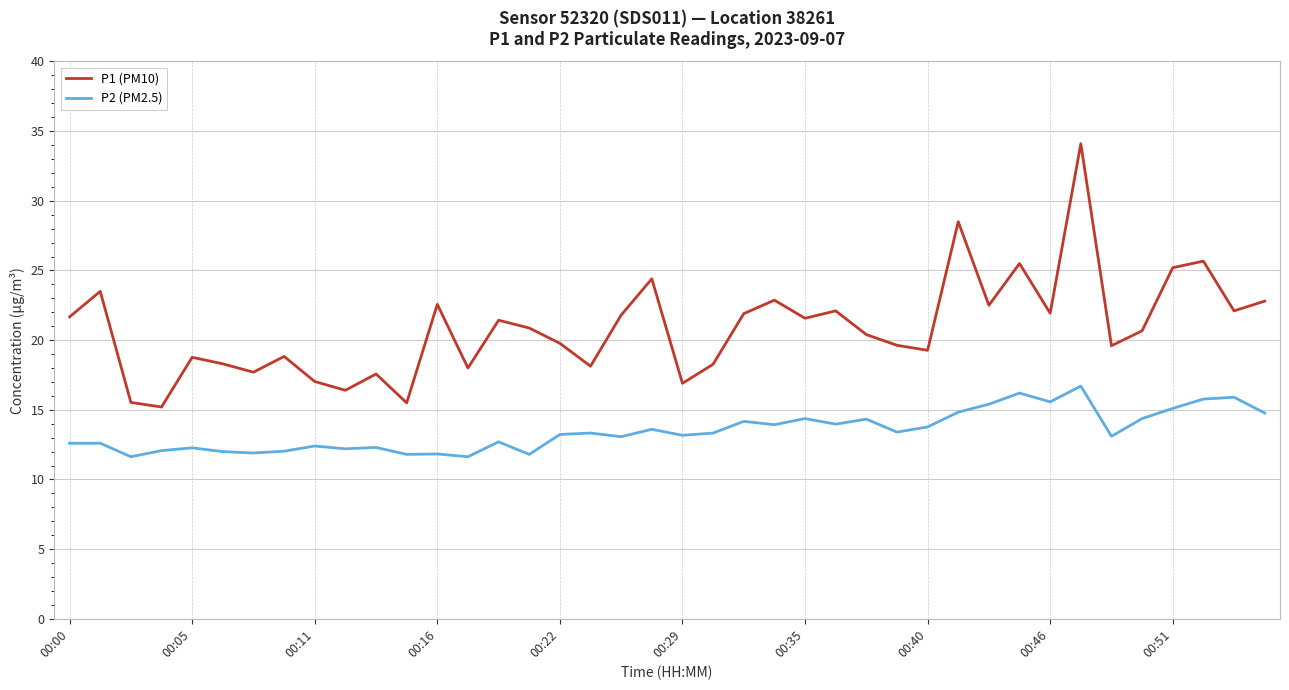

What is the lowest value of the P2 (PM2.5) series?

11.6